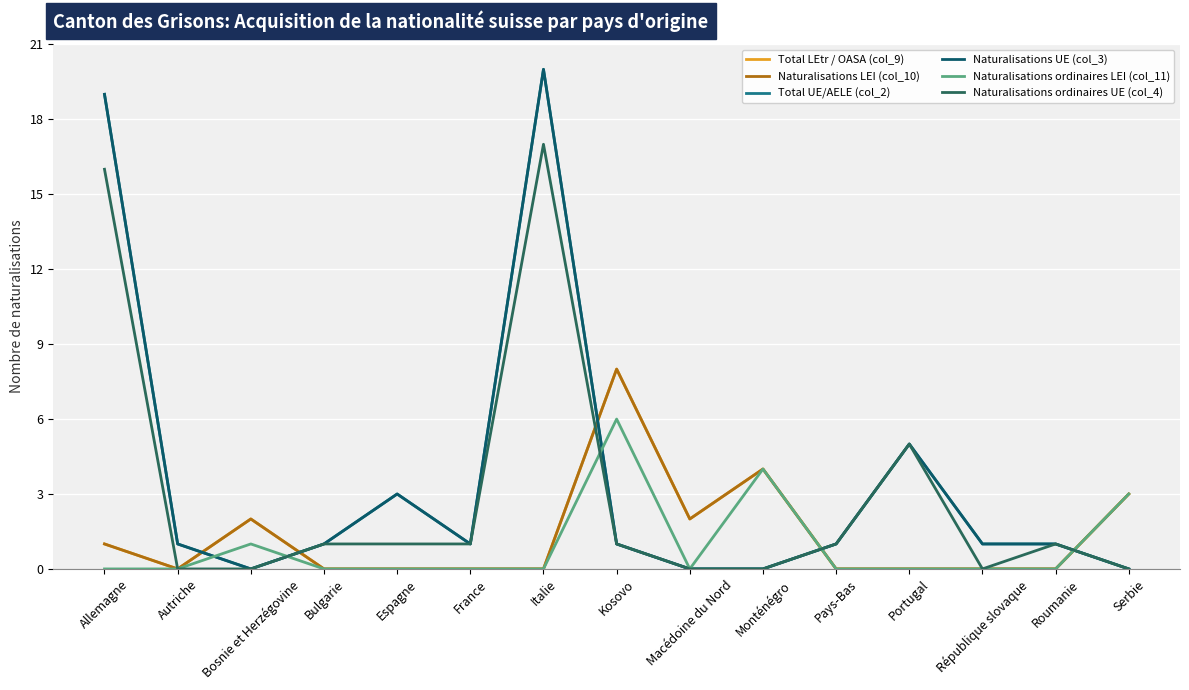

Does the chart have visible grid lines?

Yes